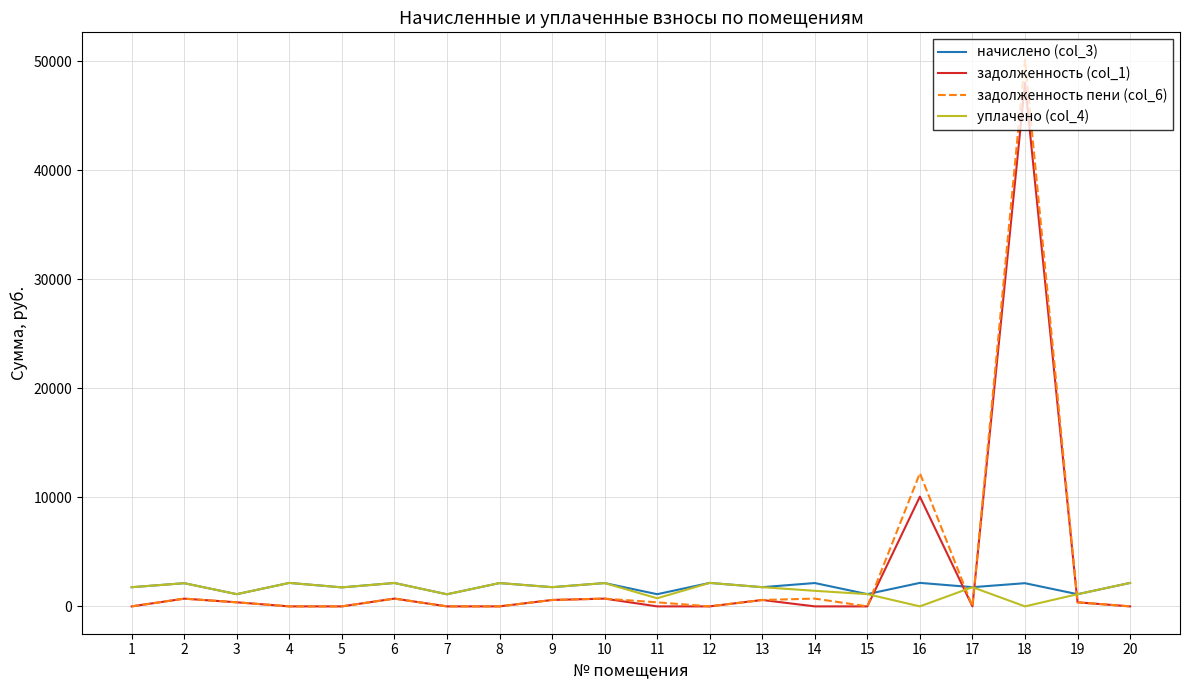

What is the maximum value shown in the chart?

50148.9